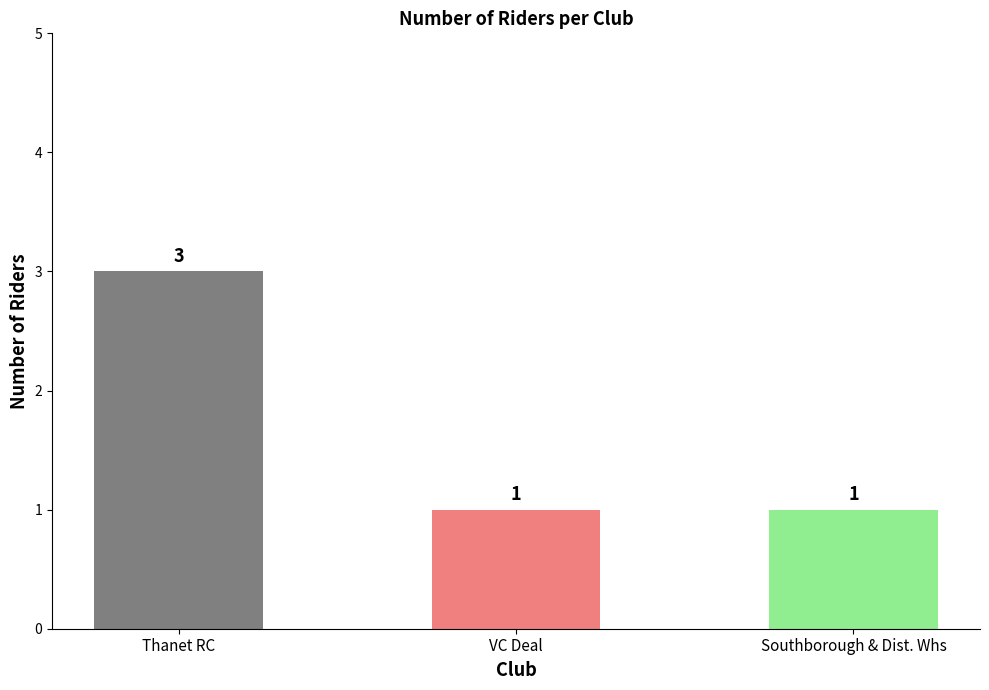

What is the maximum value shown in the chart?

3